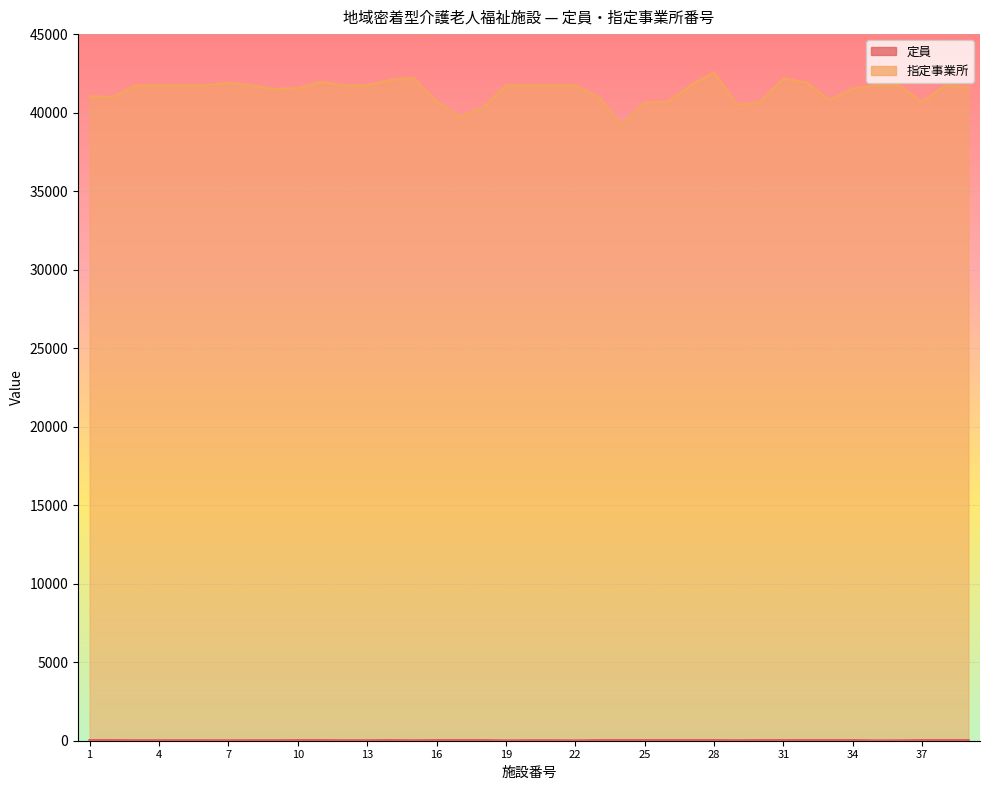

At 8, list the series in order from largest to smallest.

指定事業所, 定員